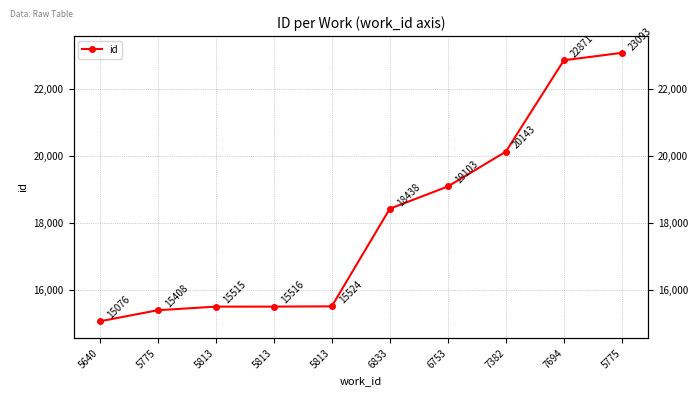

Where does the data first go above 18438?

6753